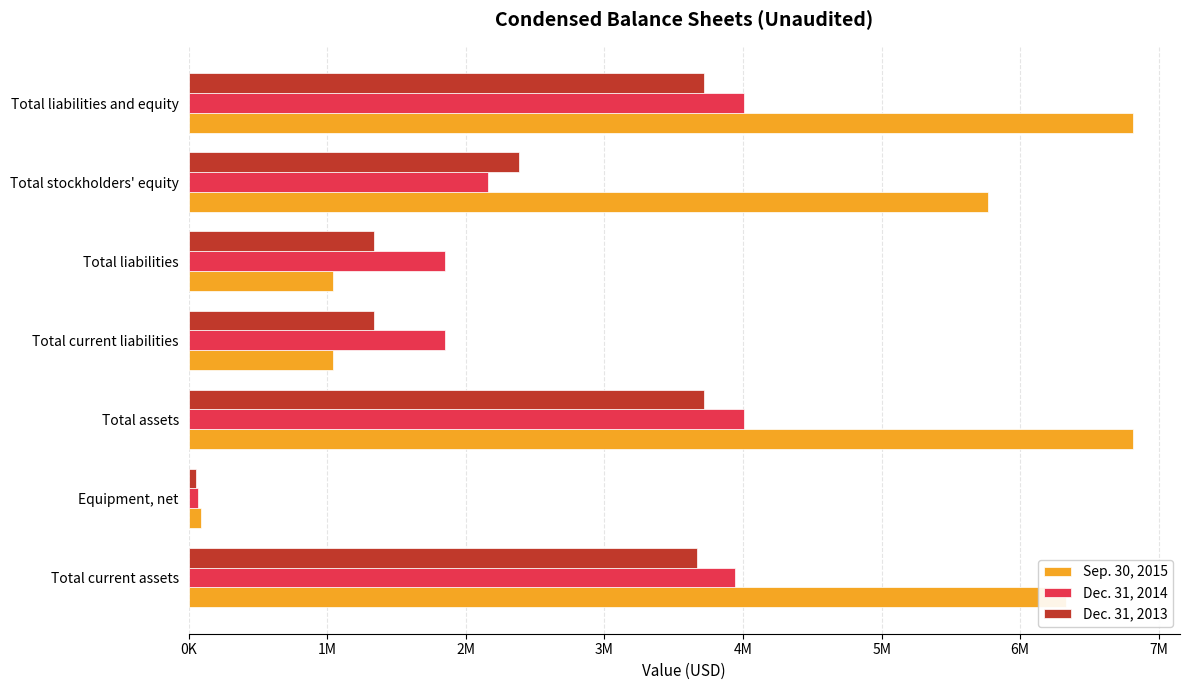

What are all the series names shown in the legend?

Sep. 30, 2015, Dec. 31, 2014, Dec. 31, 2013